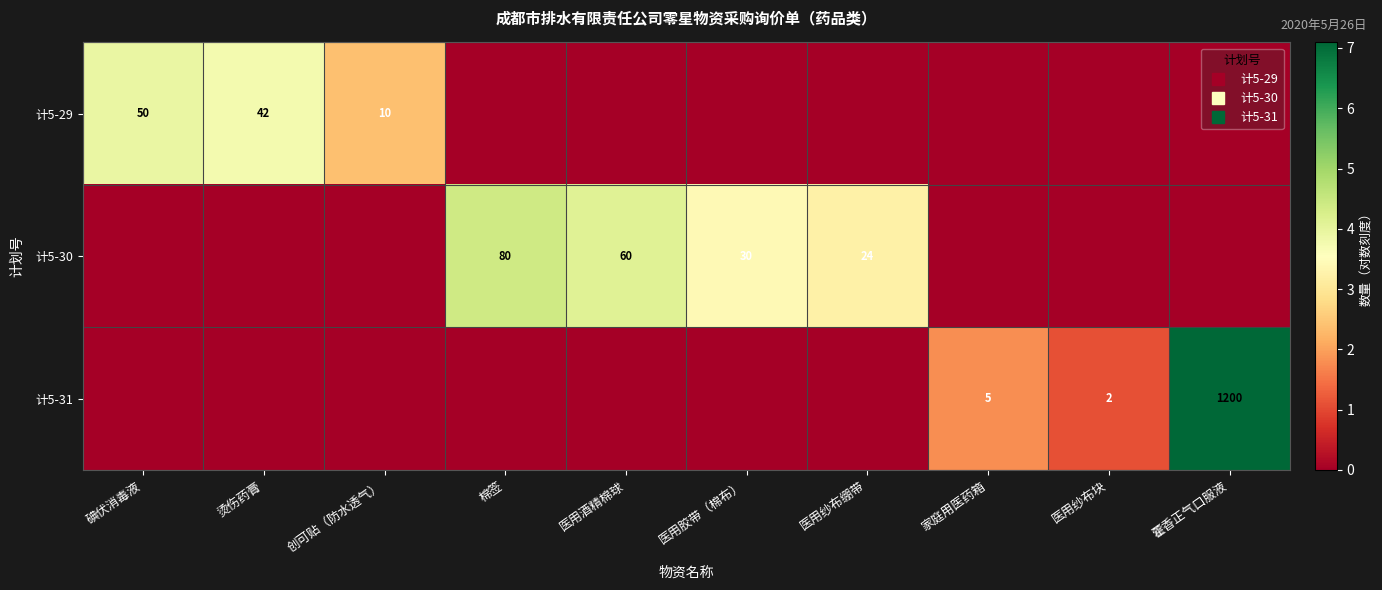

Which label corresponds to the largest value in the chart?

藿香正气口服液